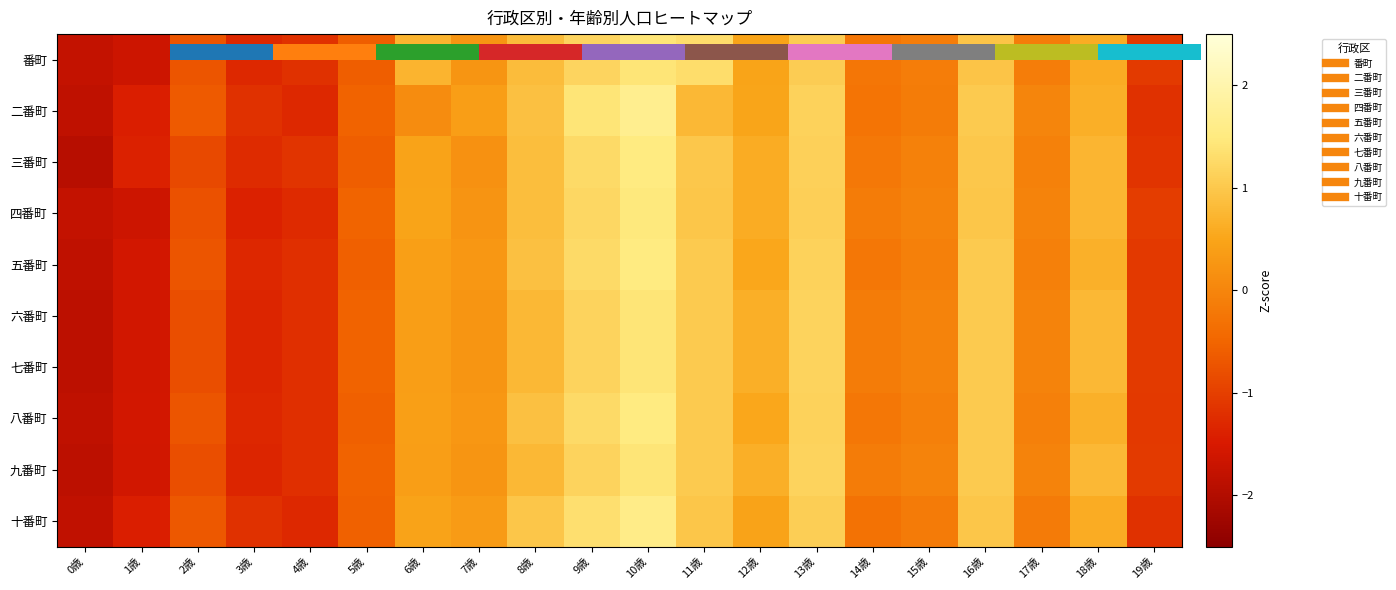

Count the number of data series in this chart.

10